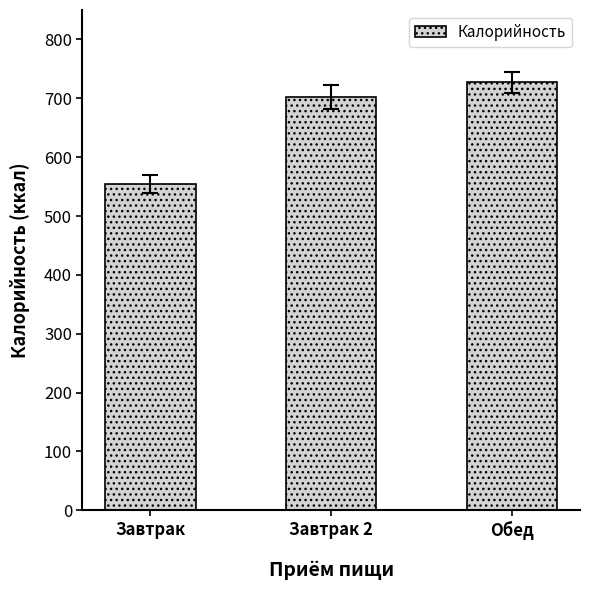

What position from the right is Завтрак?

3